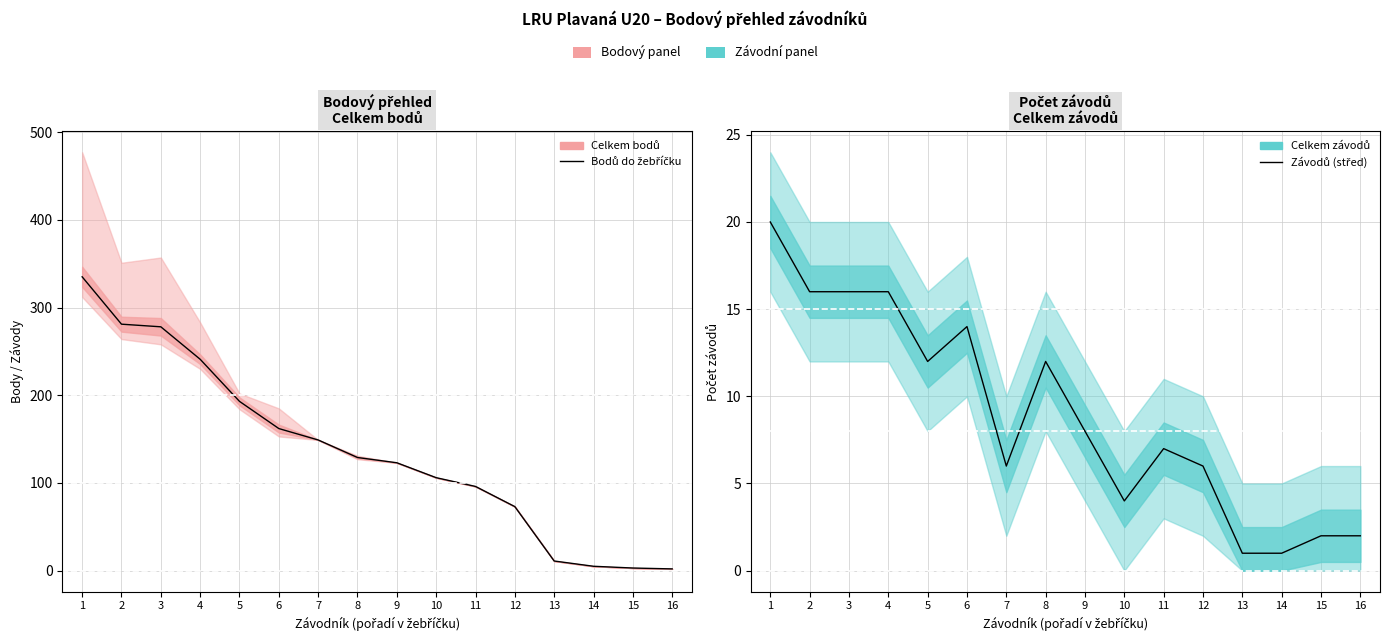

At which category is the sum across all series the highest?

1